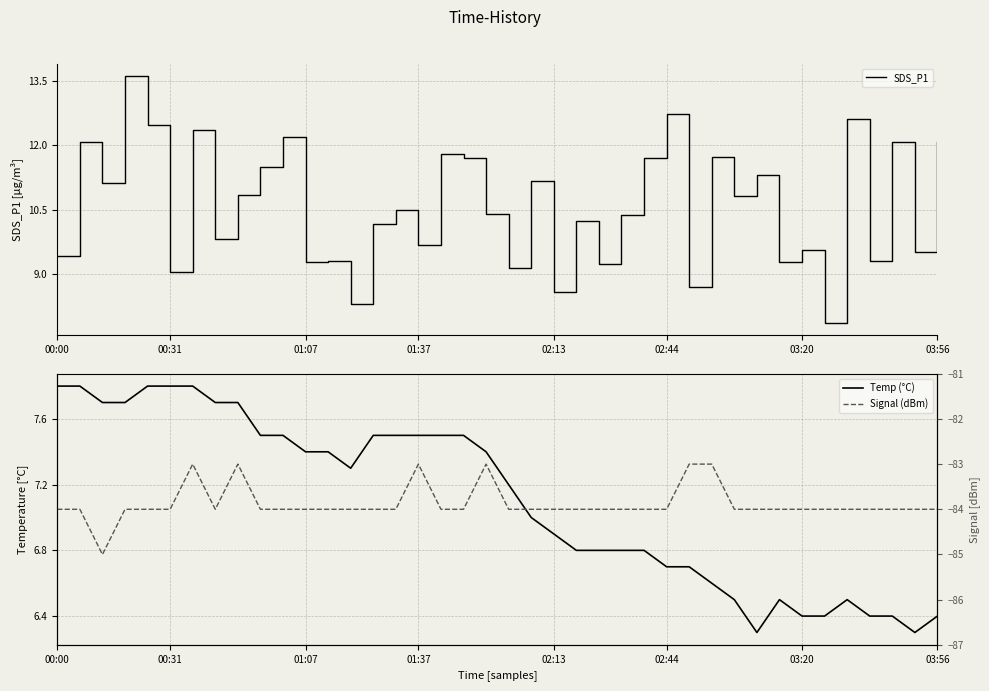

What is the average value of the Temp (°C) series?

7.1